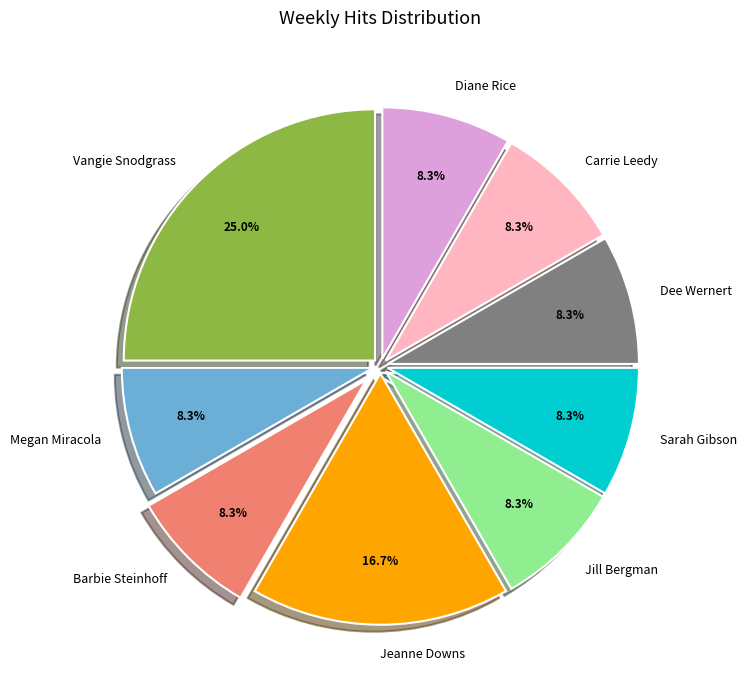

Approximately how many times larger is the value at Jill Bergman compared to Megan Miracola?

1.0